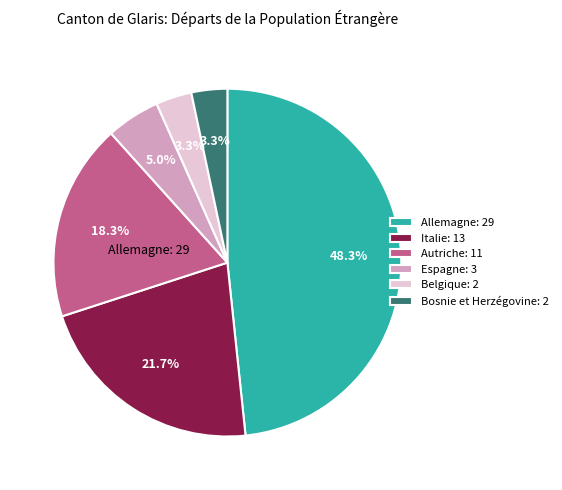

What portion of the pie excludes Belgique: 2?

96.7%